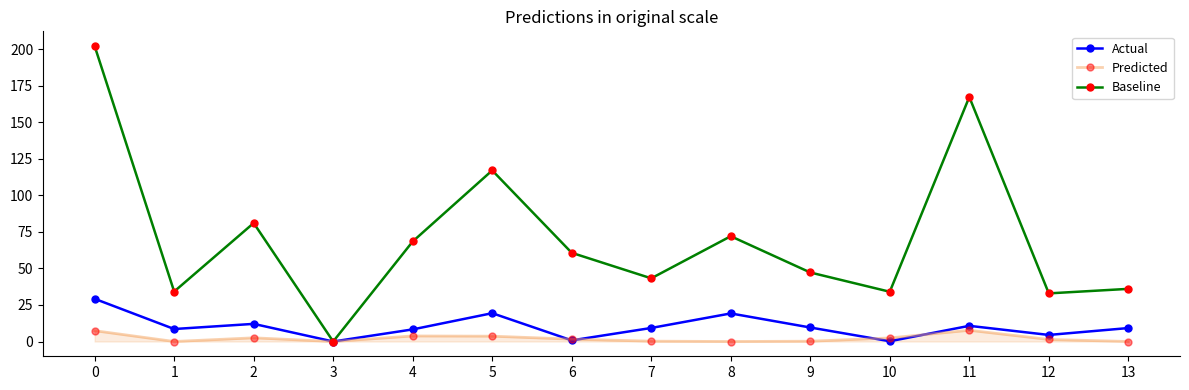

What is the value of the Actual point at the 13th from the left?

4.5